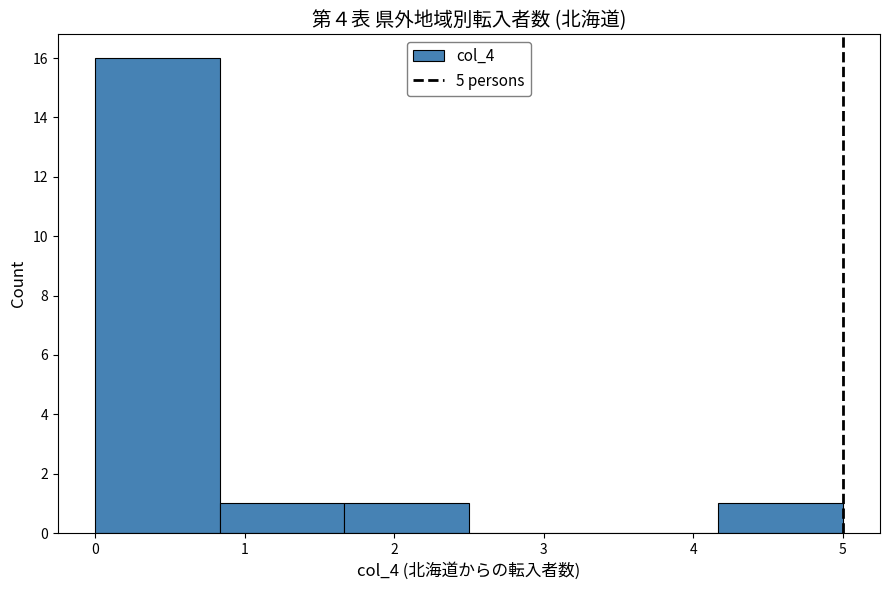

Reading left to right, list every bar in this chart as the range it spans on the x-axis followed by its height. Neither the bar edges nor the heights are printed on the chart, so give them approximately, as read against the axes.

0.0 to 0.8: 16
0.8 to 1.7: 1
1.7 to 2.5: 1
2.5 to 3.3: 0
3.3 to 4.2: 0
4.2 to 5.0: 1